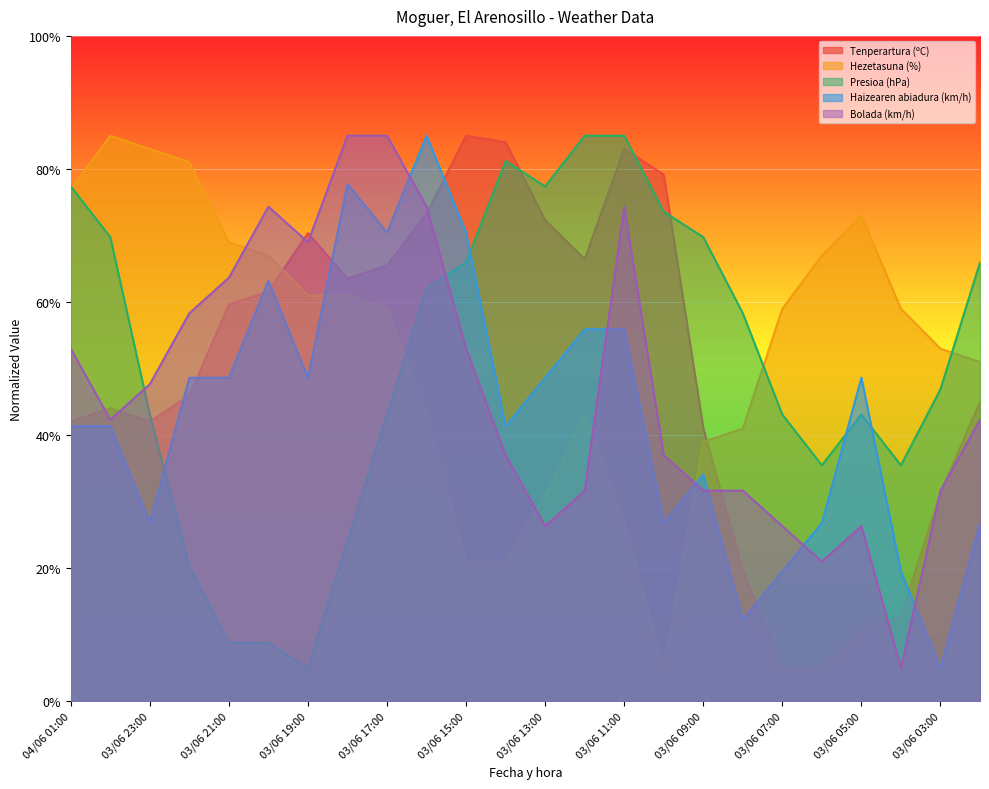

How many values in the Presioa (hPa) series exceed 58?

12